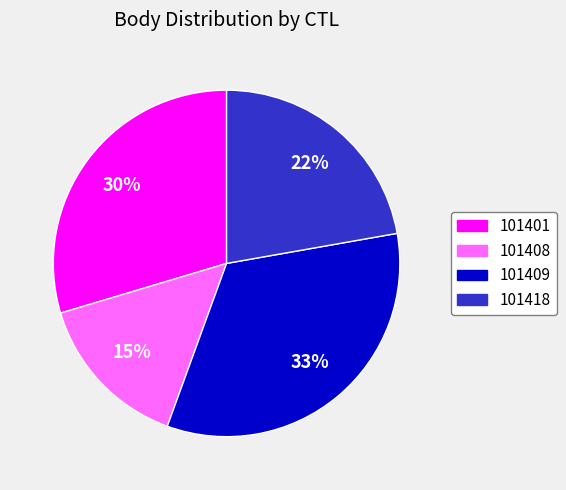

True or false: 101418 accounts for 32% of the total.

False